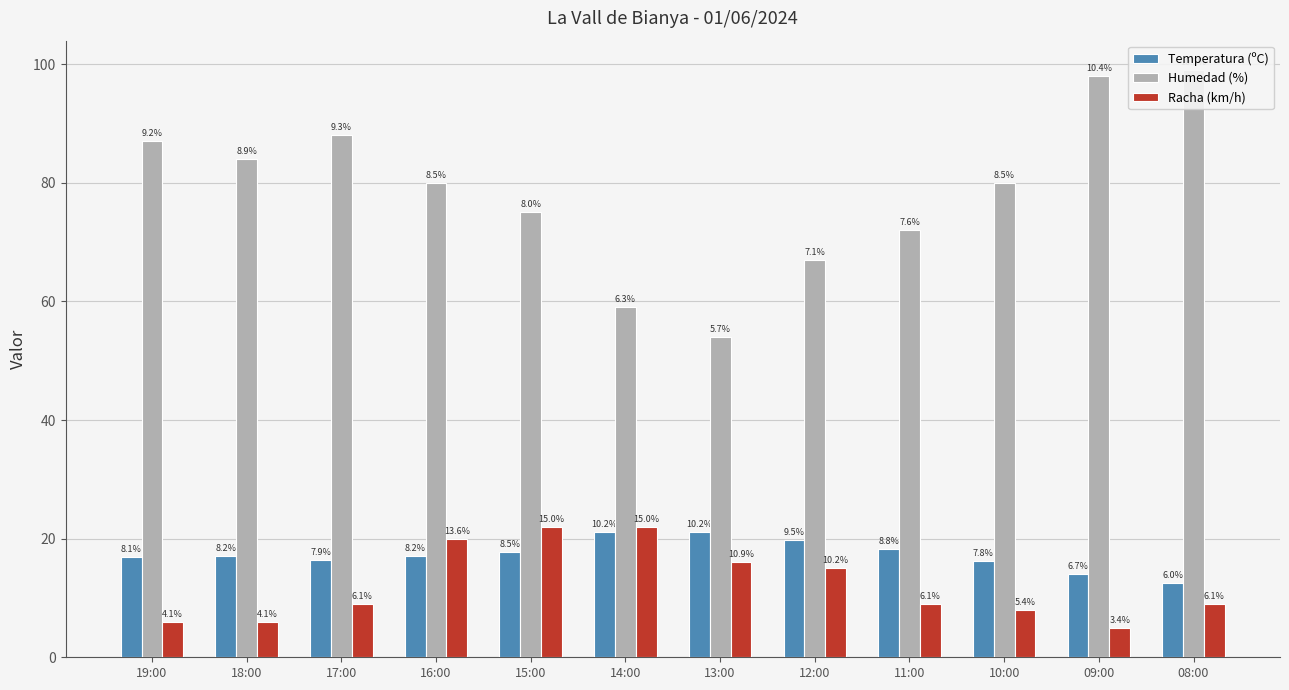

What is the sum of all Racha (km/h) values?

147.0